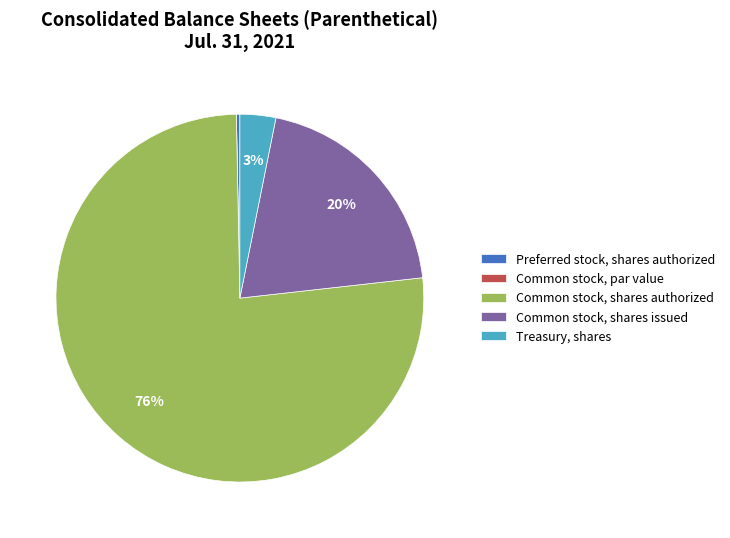

What is the majority slice?

Common stock, shares authorized